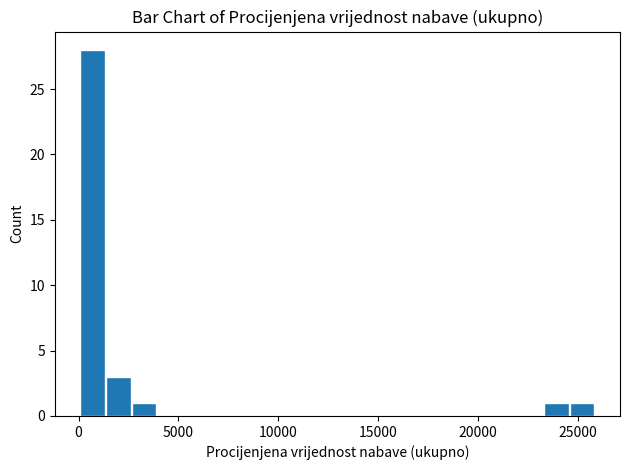

Around what value on the x-axis is the tallest bar? Give the approximate position of its centre, as read against the axis.

500